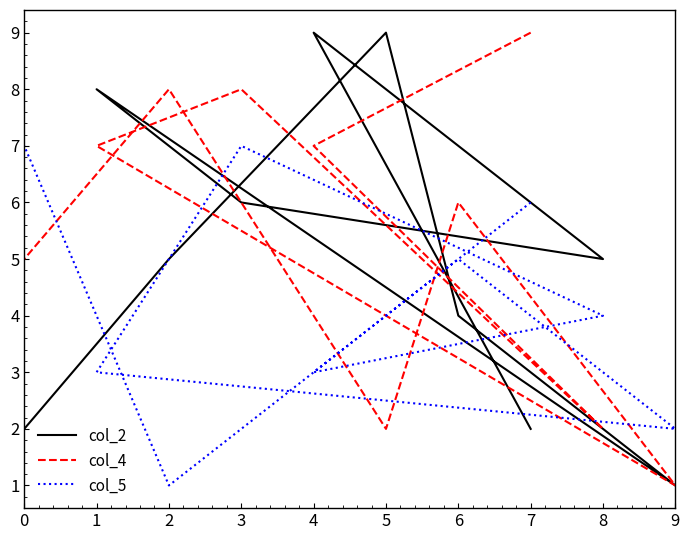

What is the average value of the col_5 series?

4